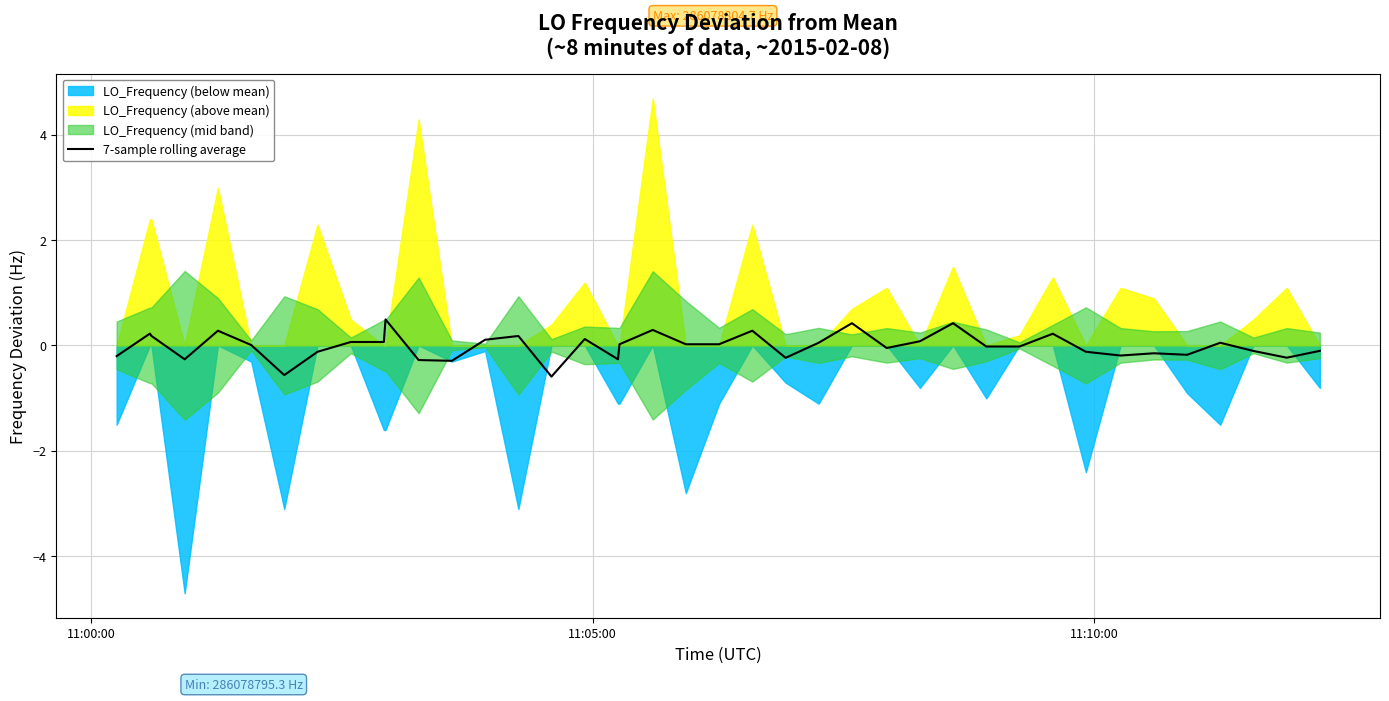

How many positive values are there?

21